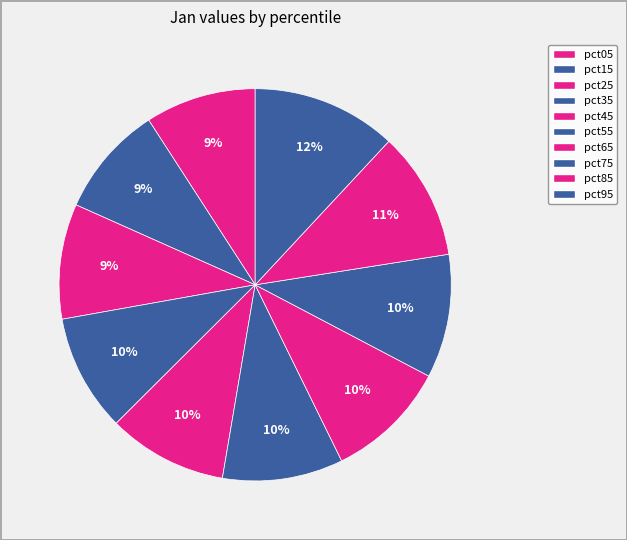

Which slice is the smallest?

pct05